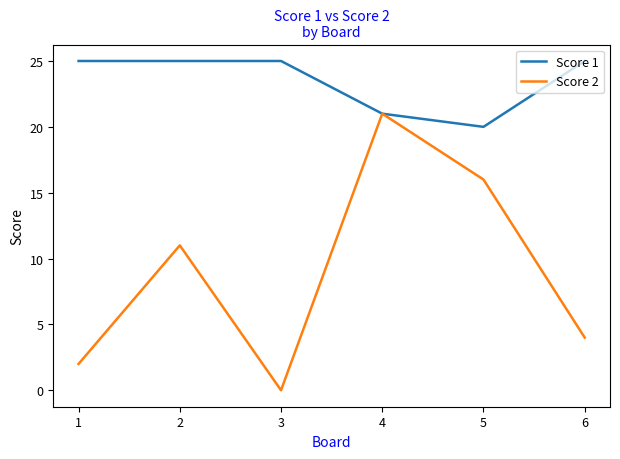

Which series has the largest total across all categories?

Score 1